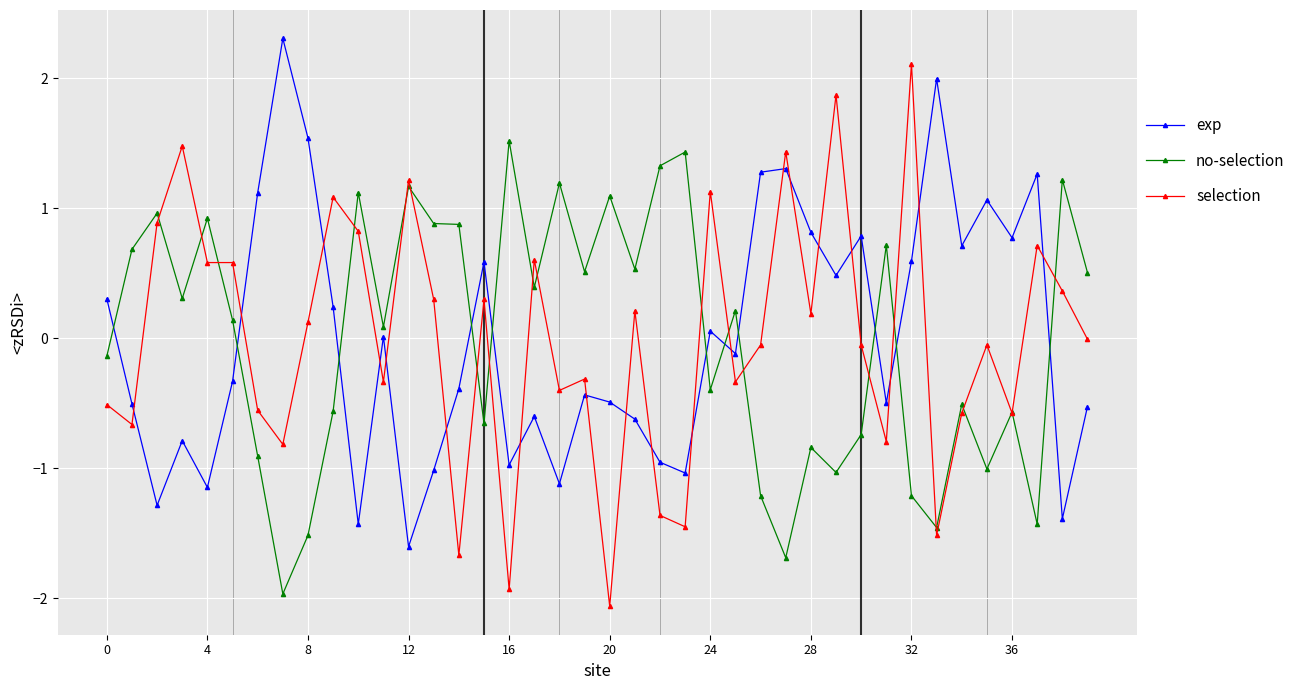

Rank the series by their maximum value, from highest to lowest.

exp, selection, no-selection